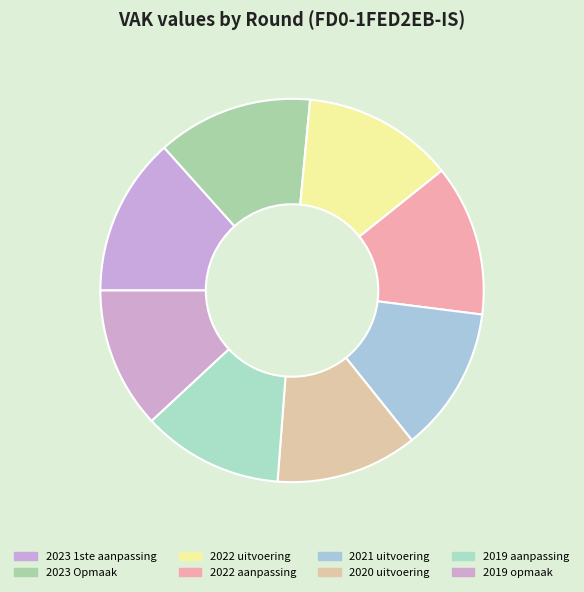

What is the total percentage of 2020 uitvoering and 2019 opmaak?

23.9%